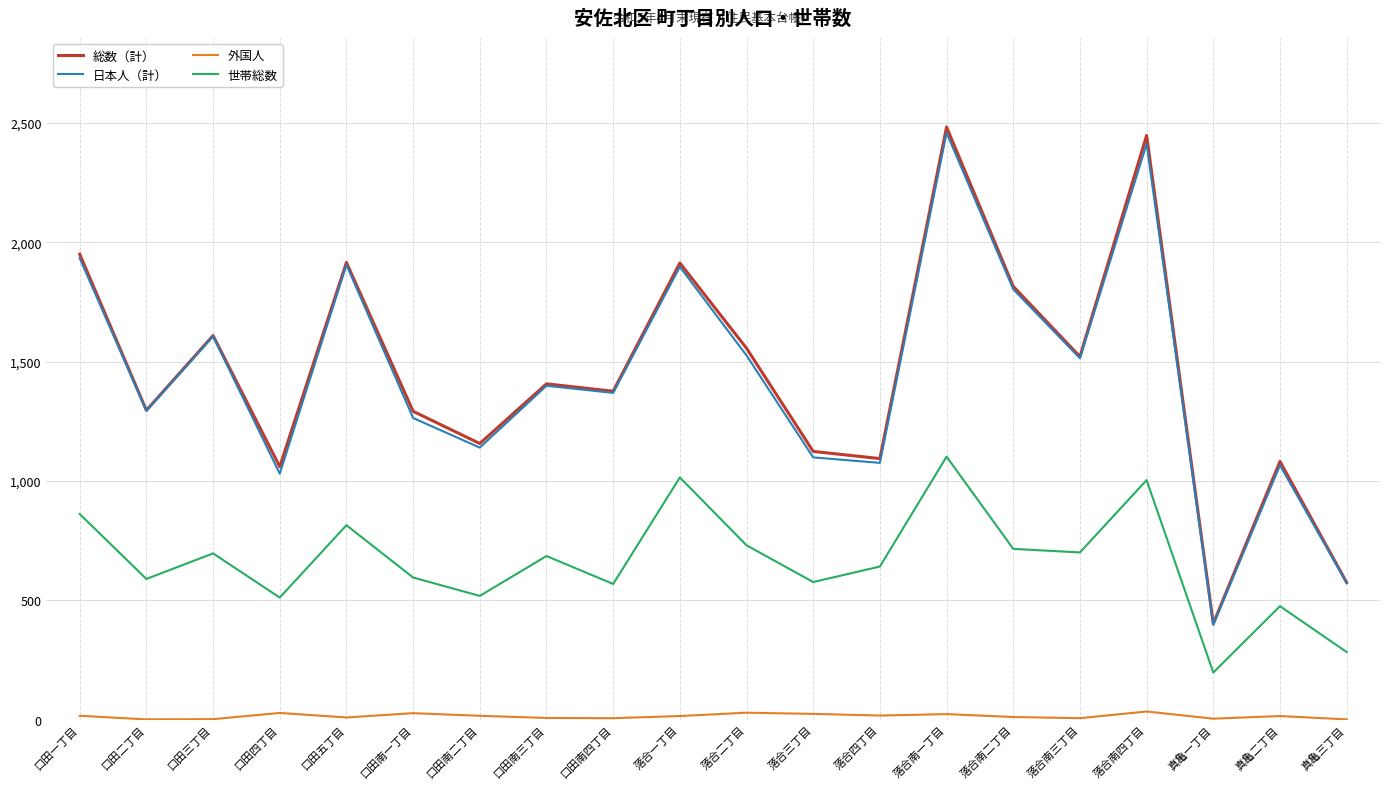

True or false: 世帯総数 and 外国人 intersect in this chart.

False